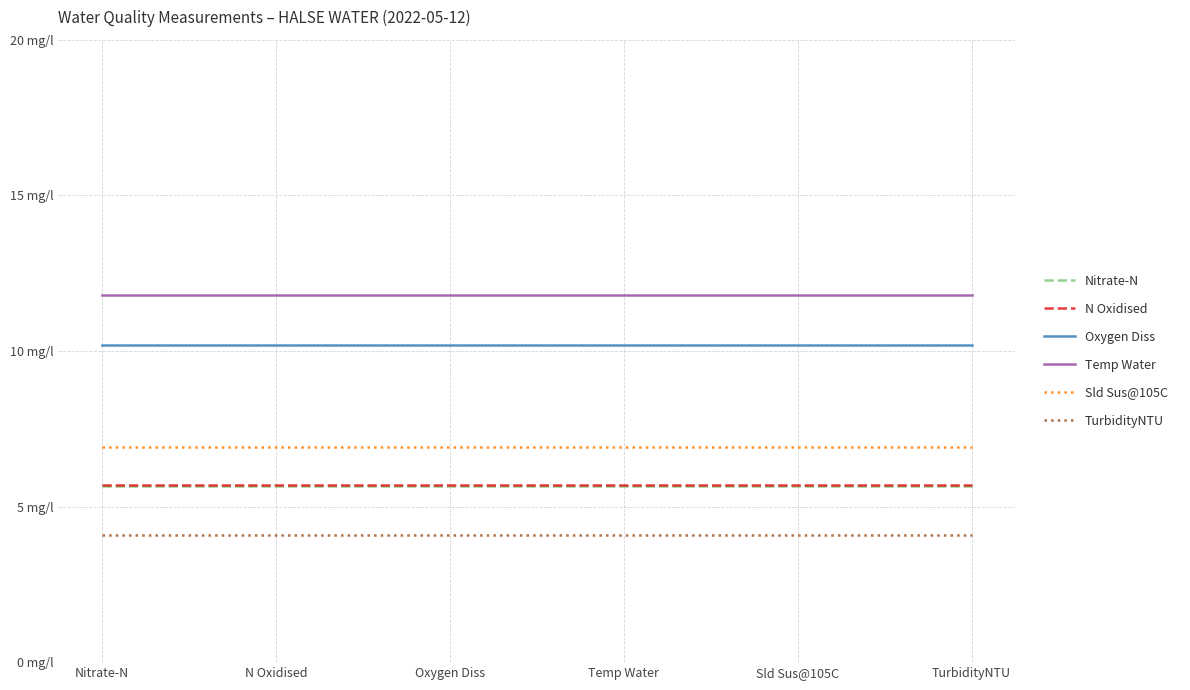

Does the chart display data point markers on the line(s)?

No